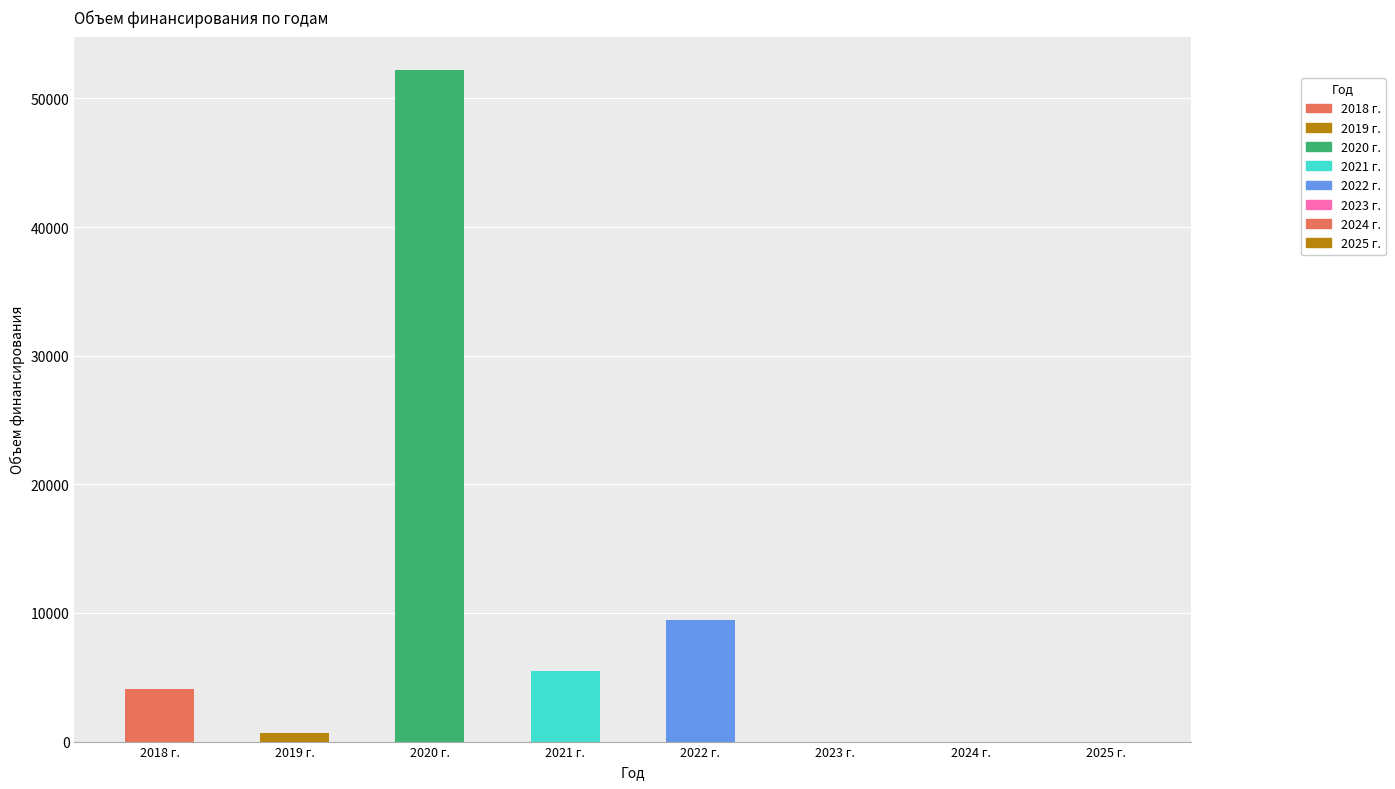

Rank the categories by value from lowest to highest.

2023 г., 2024 г., 2025 г., 2019 г., 2018 г., 2021 г., 2022 г., 2020 г.